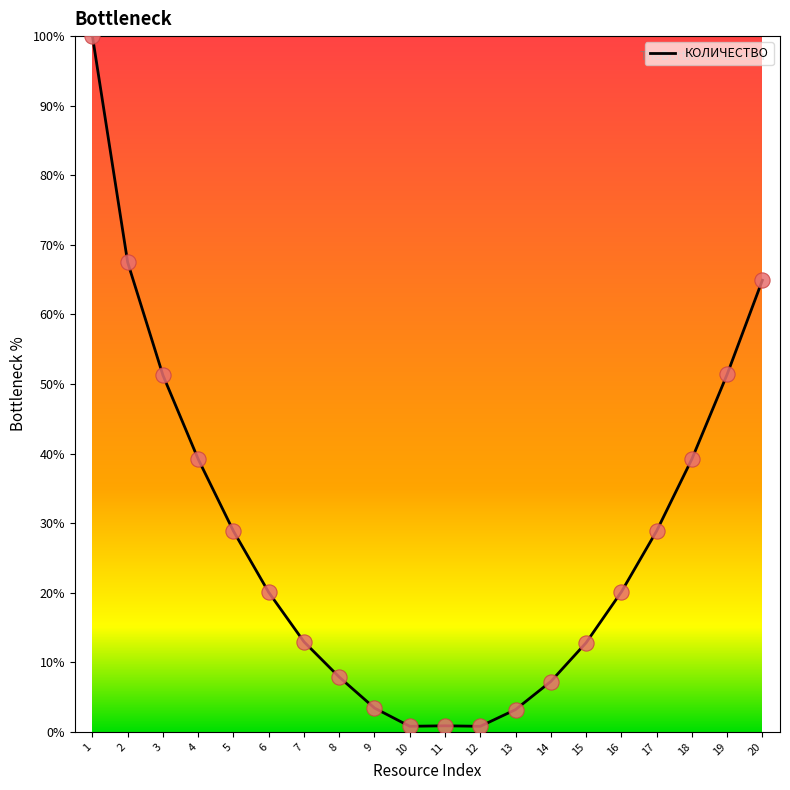

Which has a higher value, 14 or 16?

16